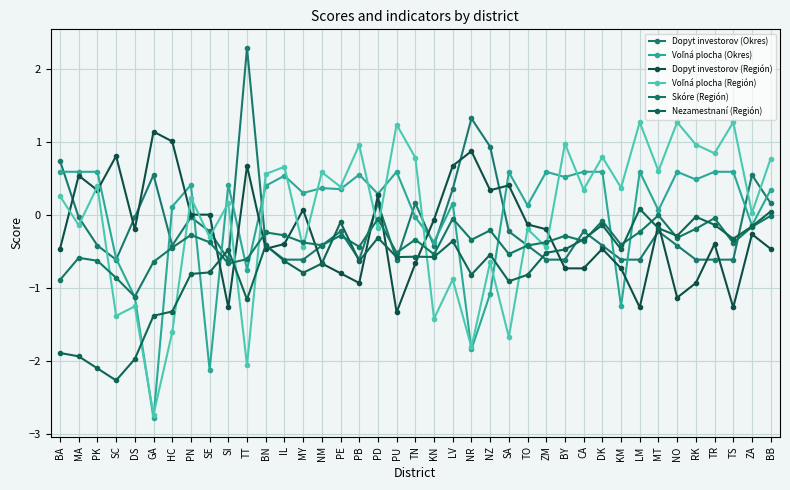

Which series changed the most between TS and BB?

Dopyt investorov (Región)